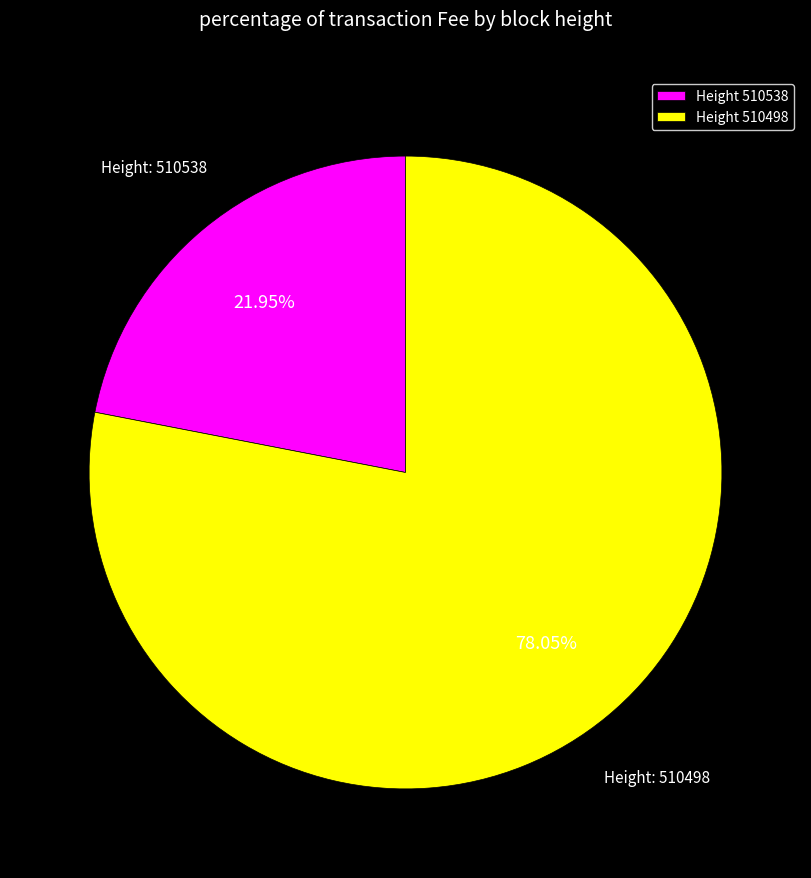

What is the ratio of the value at Height 510538 to the value at Height 510498?

0.3